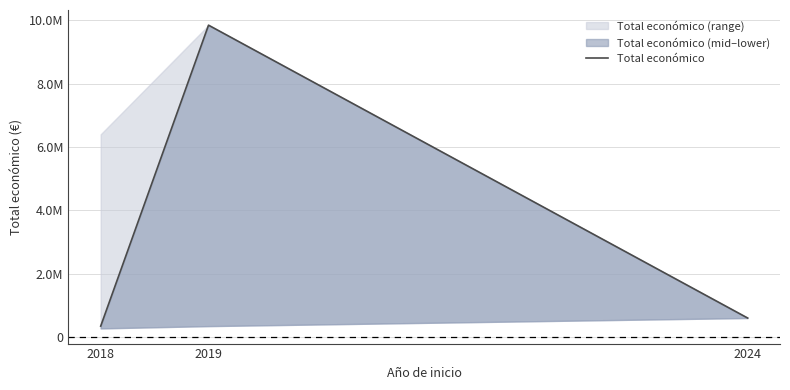

At which category does the chart reach its minimum across all series?

2018